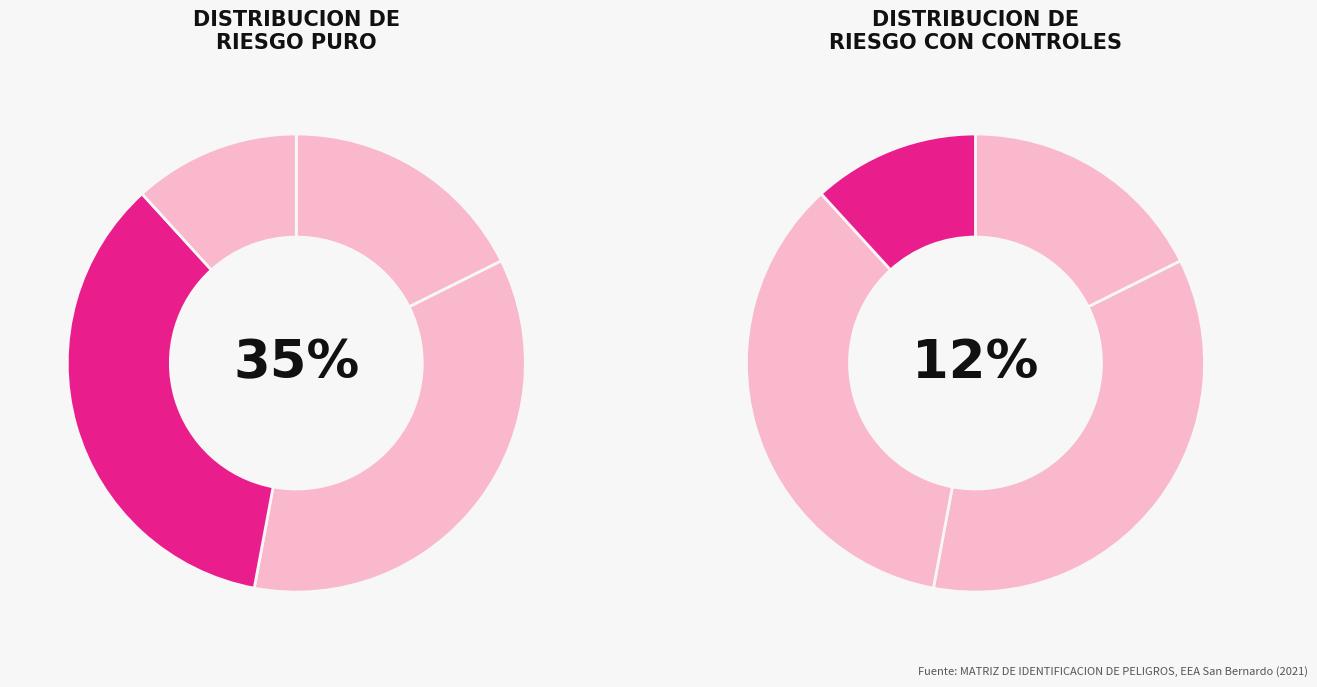

Which category has the smallest portion of the pie?

Riesgo Critico